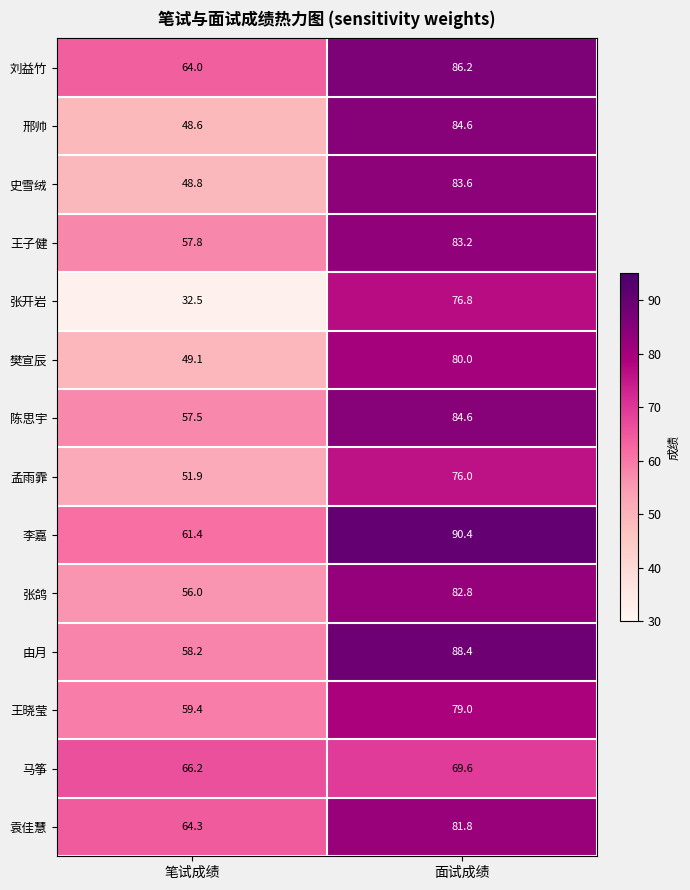

At 笔试成绩, list the series in order from largest to smallest.

马筝, 袁佳慧, 刘益竹, 李嘉, 王晓莹, 由月, 王子健, 陈思宇, 张鸽, 孟雨霏, 樊宣辰, 史雪绒, 邢帅, 张开岩